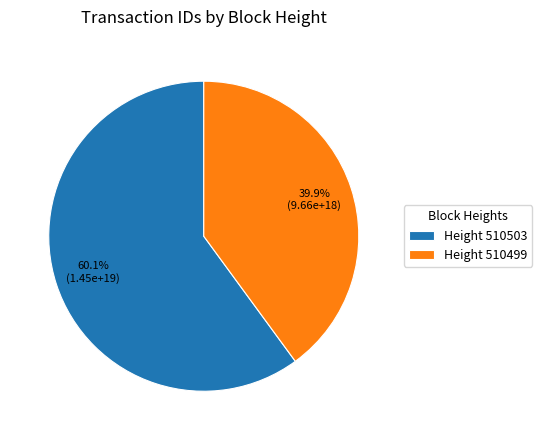

Which slice is the smallest?

Height 510499